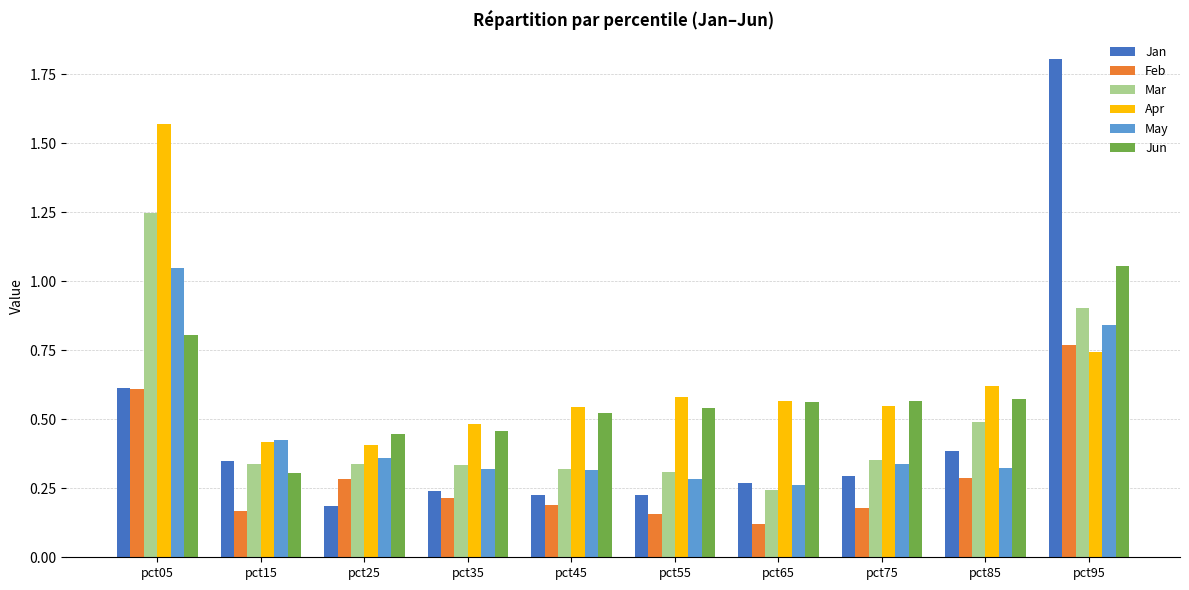

At pct85, list the series in order from largest to smallest.

Apr, Jun, Mar, Jan, May, Feb